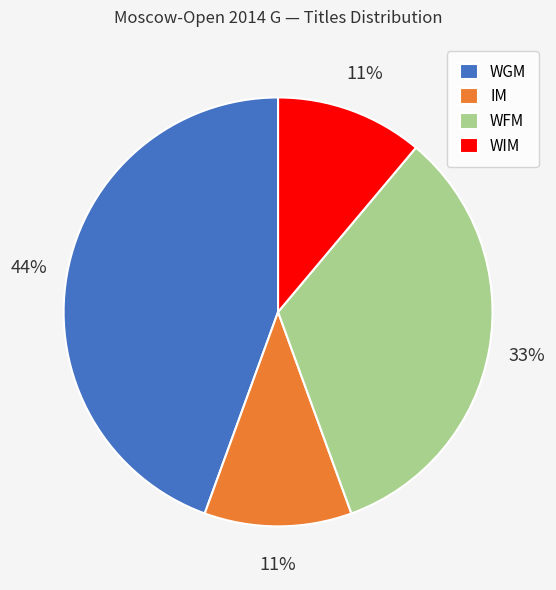

To the nearest percent, what is the average slice percentage?

25%